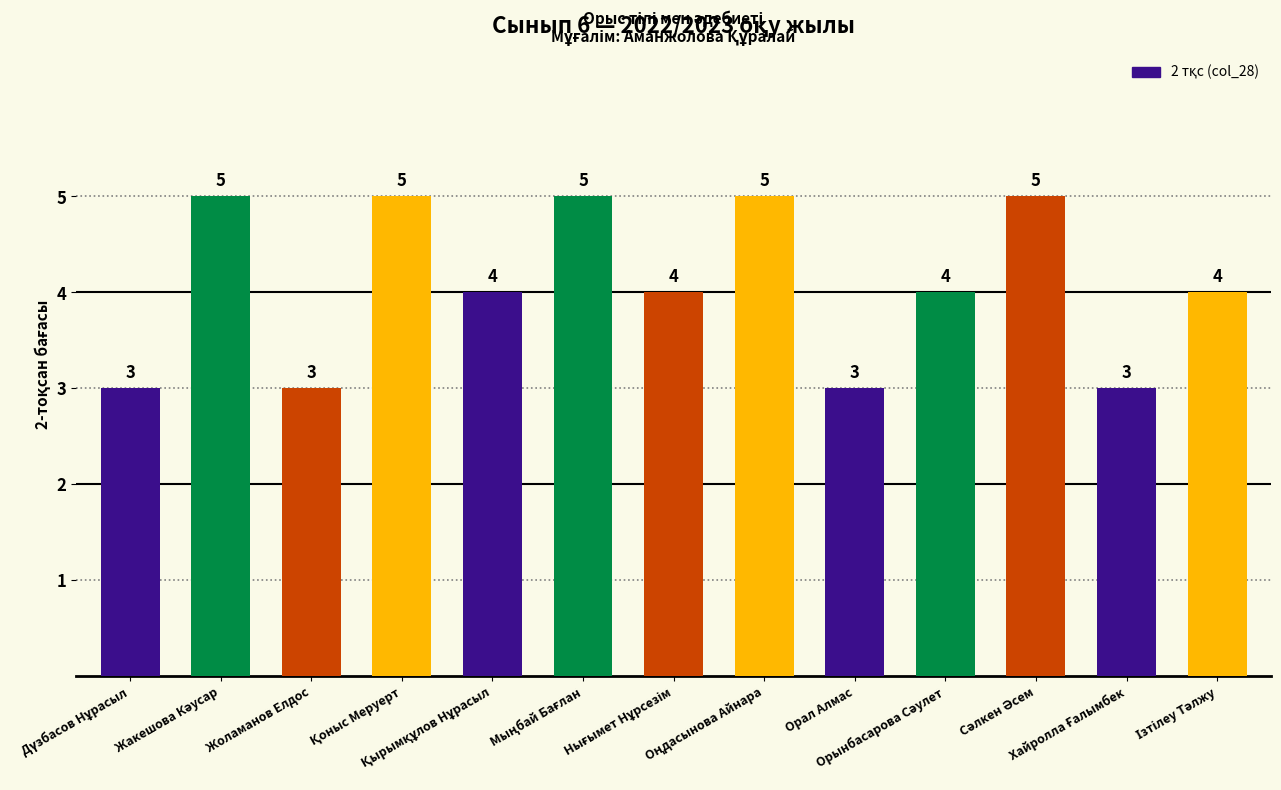

Count the values in the range 3 to 5.

13